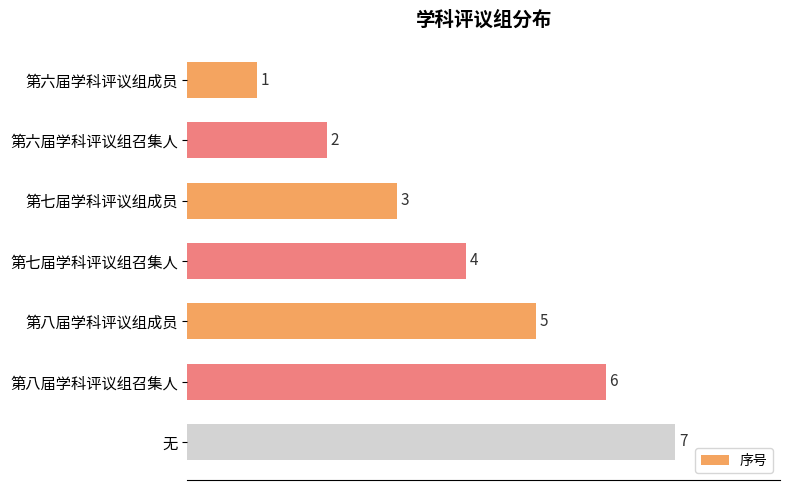

What is the average value?

4